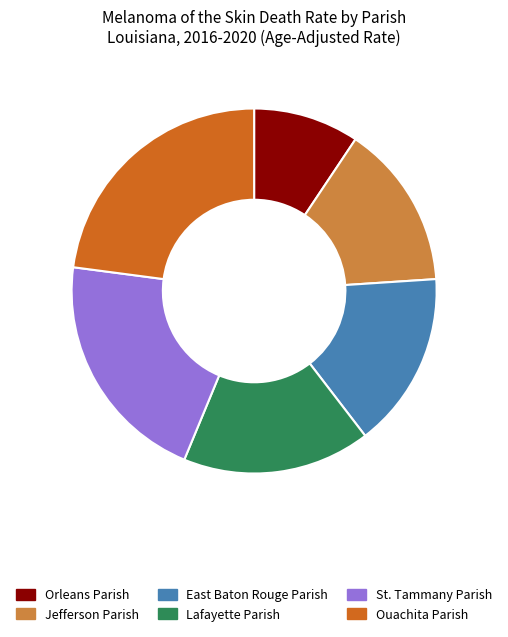

Does Jefferson Parish represent more than half of the total?

No